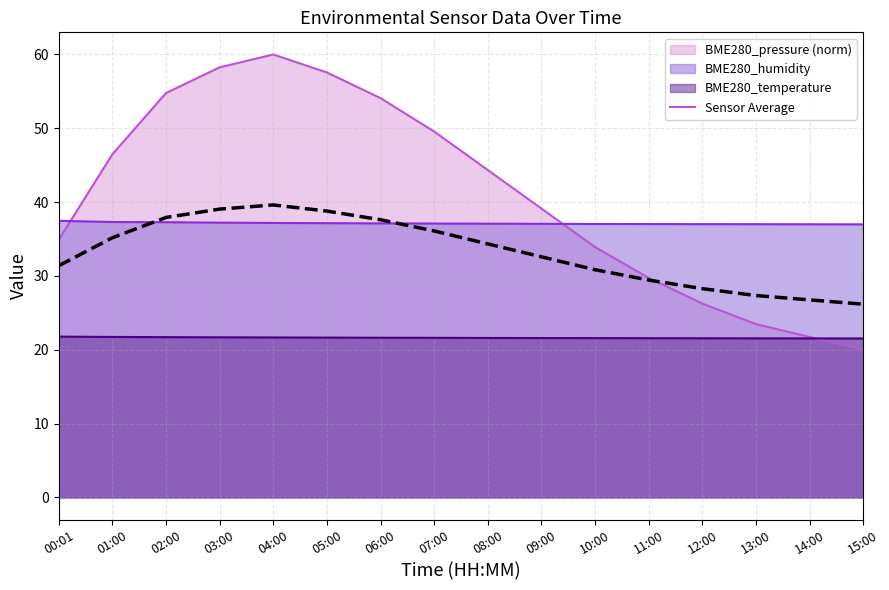

Reading right to left, extract all data points from this chart.

15:00=26.2	14:00=26.8	13:00=27.3	12:00=28.3	11:00=29.4	10:00=30.8	09:00=32.6	08:00=34.3	07:00=36.1	06:00=37.6	05:00=38.8	04:00=39.6	03:00=39.1	02:00=37.9	01:00=35.2	00:01=31.4